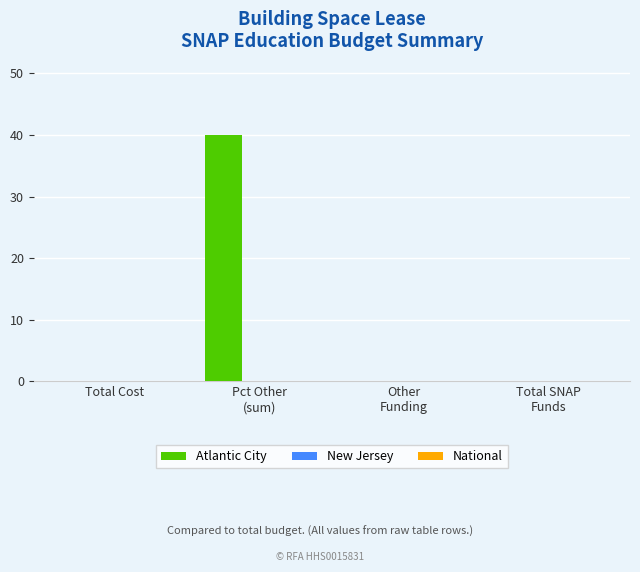

What is the maximum value shown in the chart?

40